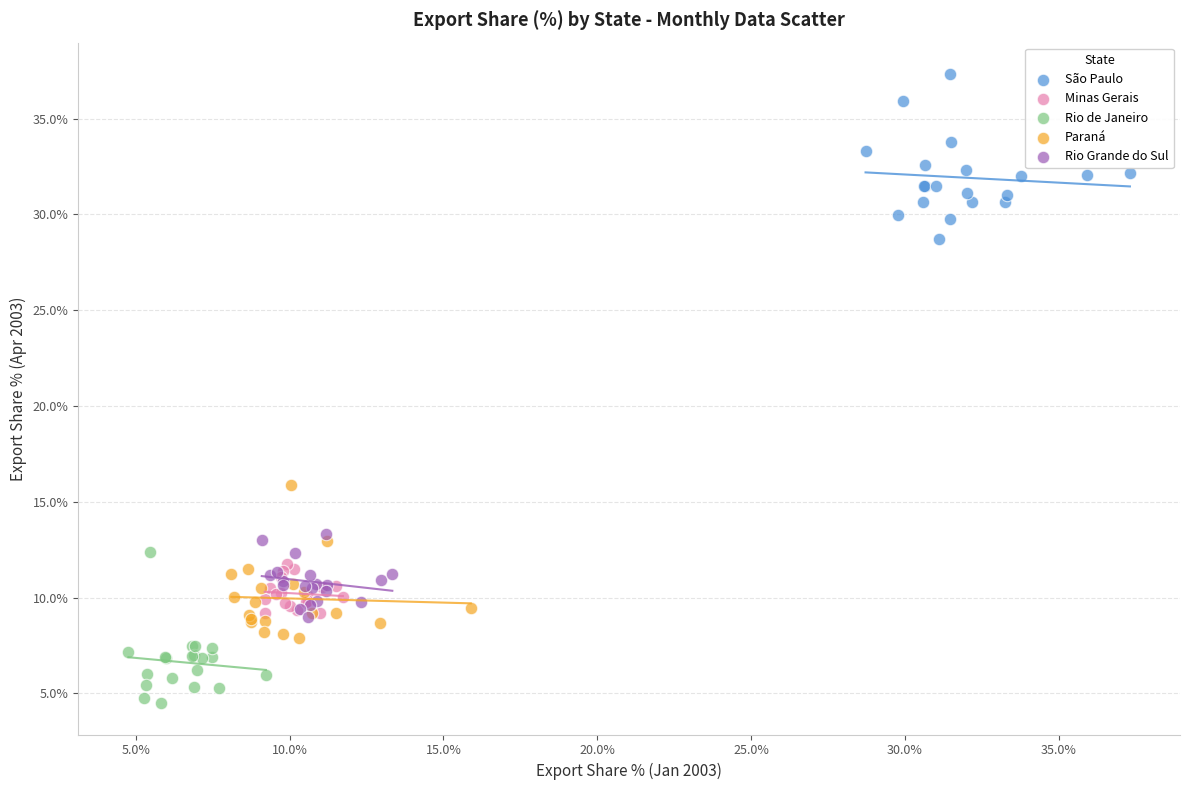

Which series reaches the minimum Y coordinate?

Rio de Janeiro